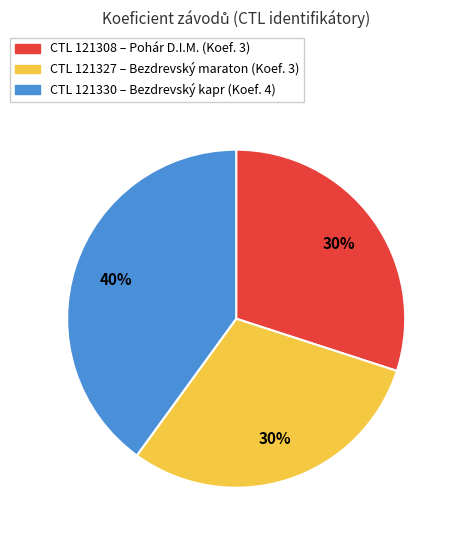

Does any single category account for the majority?

No